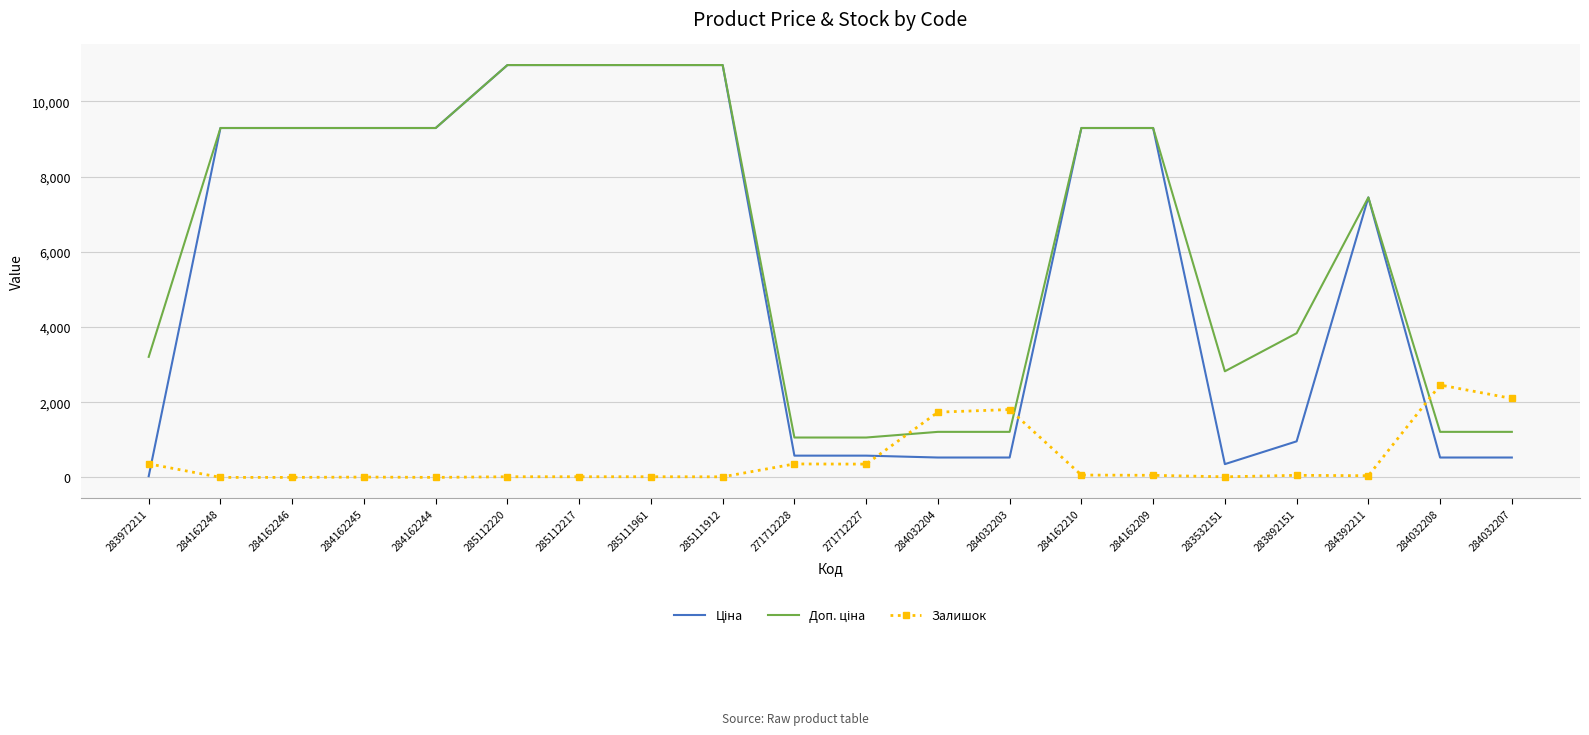

True or false: Залишок has a value of -985.6 at 284162246.

False